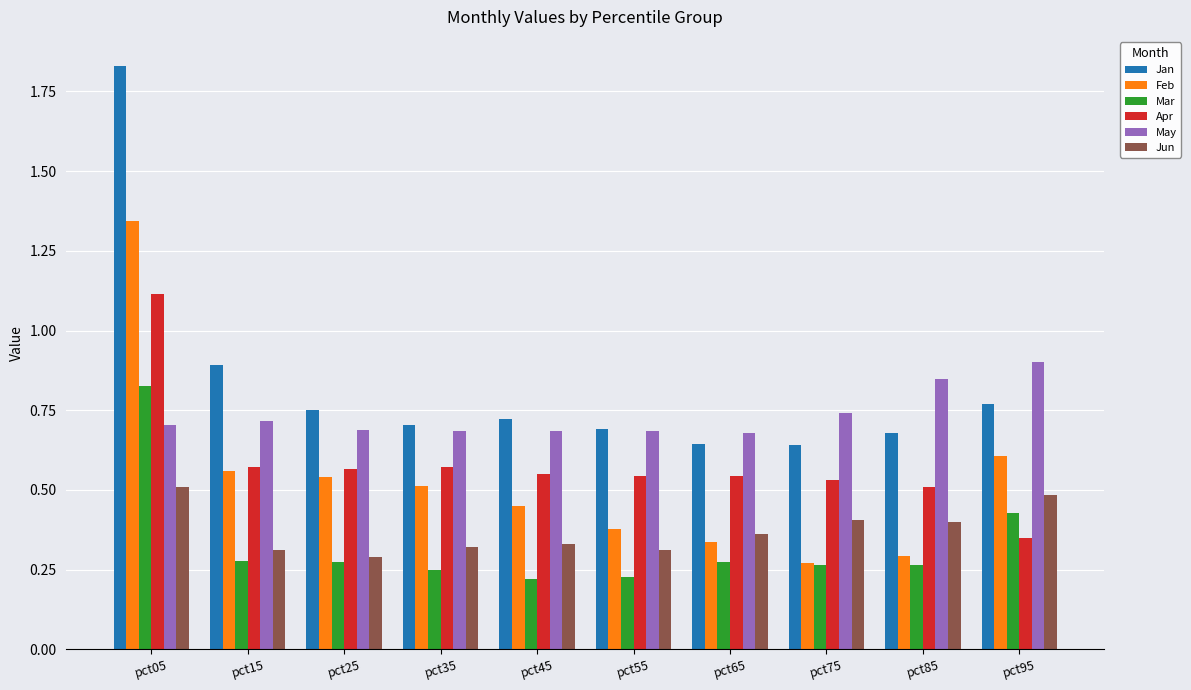

Are the bars grouped side by side (vs. stacked)?

Yes